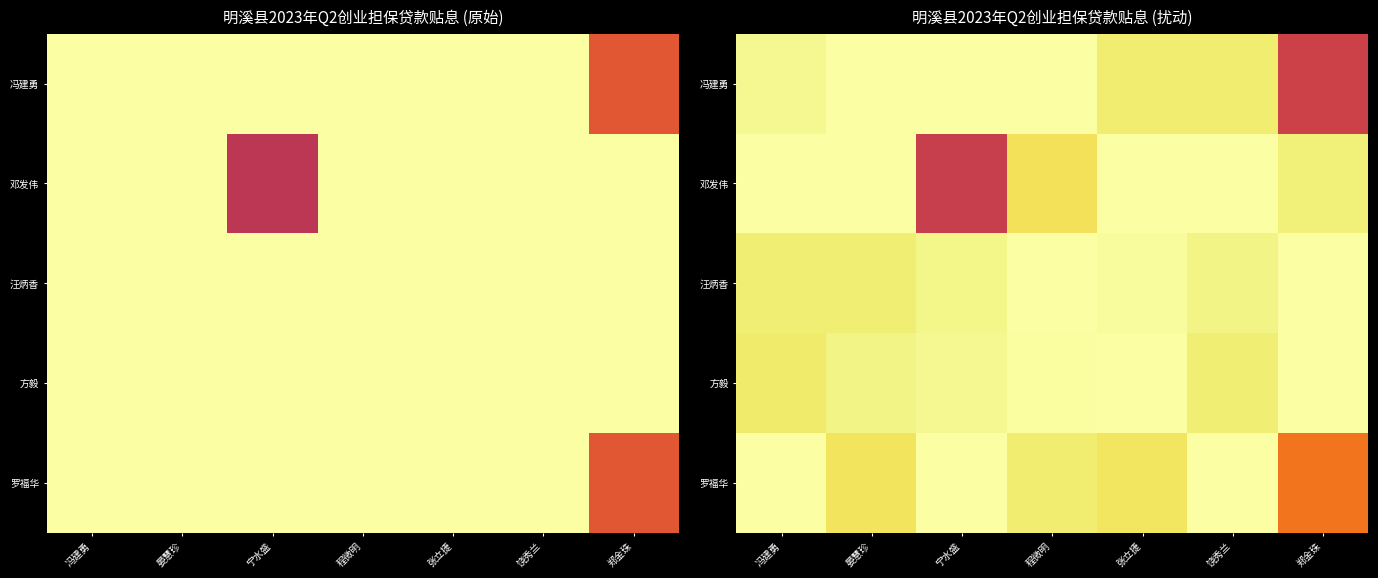

Between 宁水盛 and 程微明, which is larger?

宁水盛